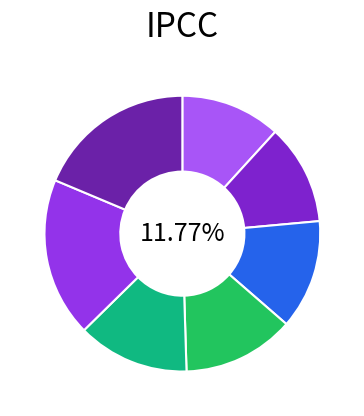

To the nearest percent, what portion does 16137 represent?

13%